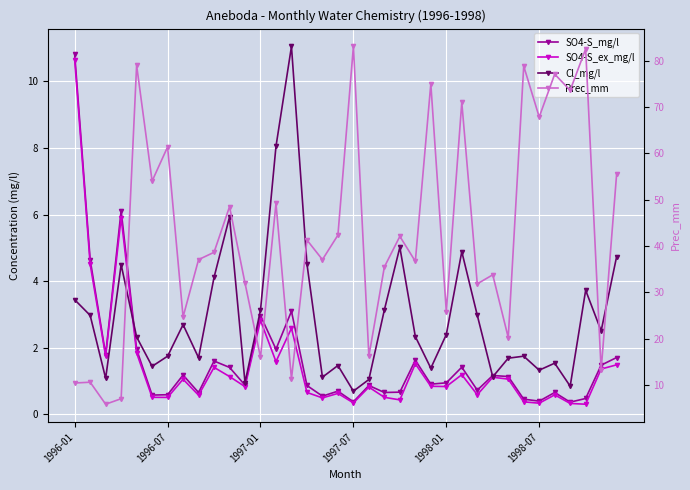

How many lines are shown in the chart?

4